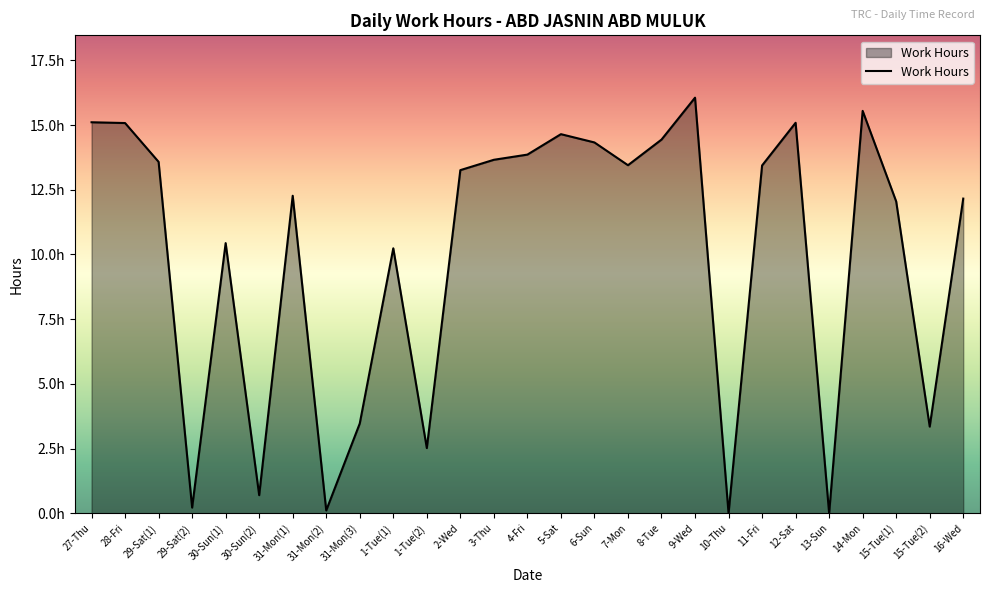

What is the value of the 24th point from the left?

15.6